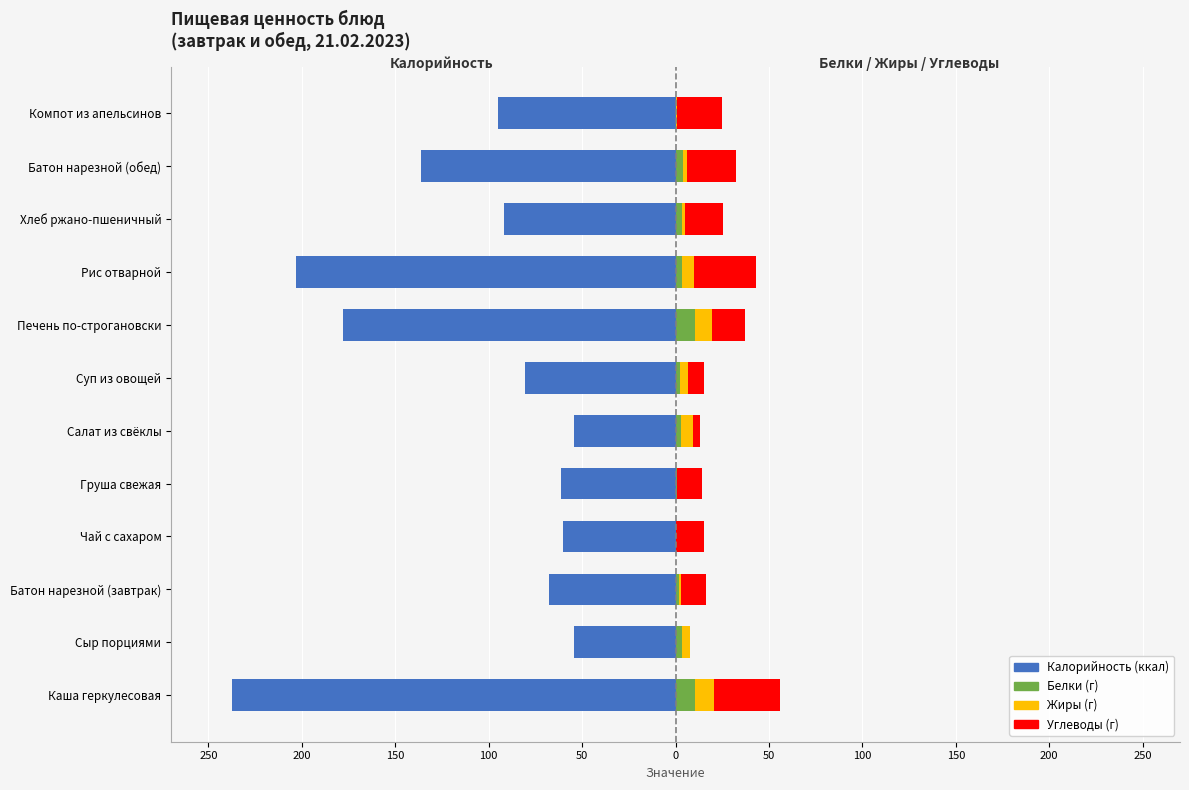

What is the sum of the Белки values at Хлеб ржано-пшеничный and Груша свежая?

3.7